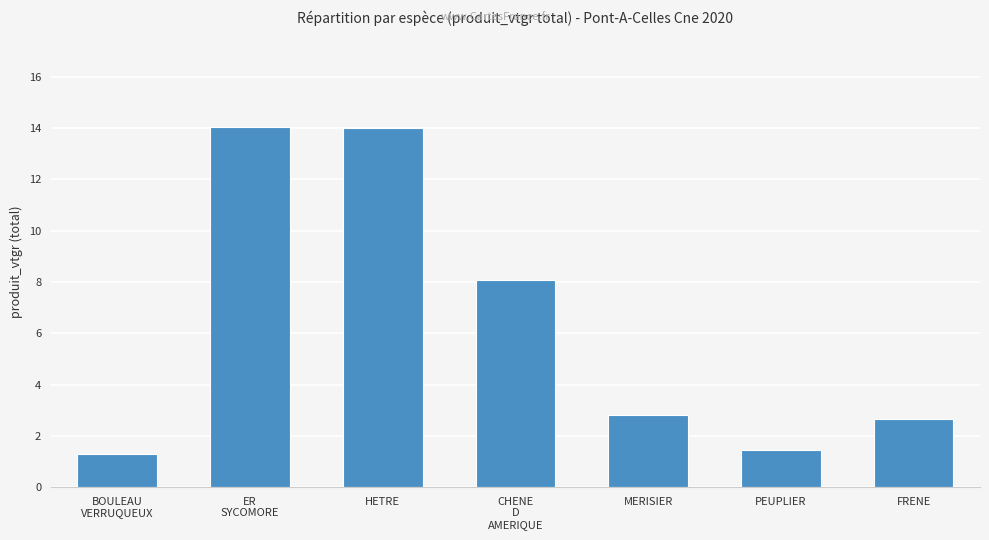

At which label does the data first exceed 2?

ER
SYCOMORE